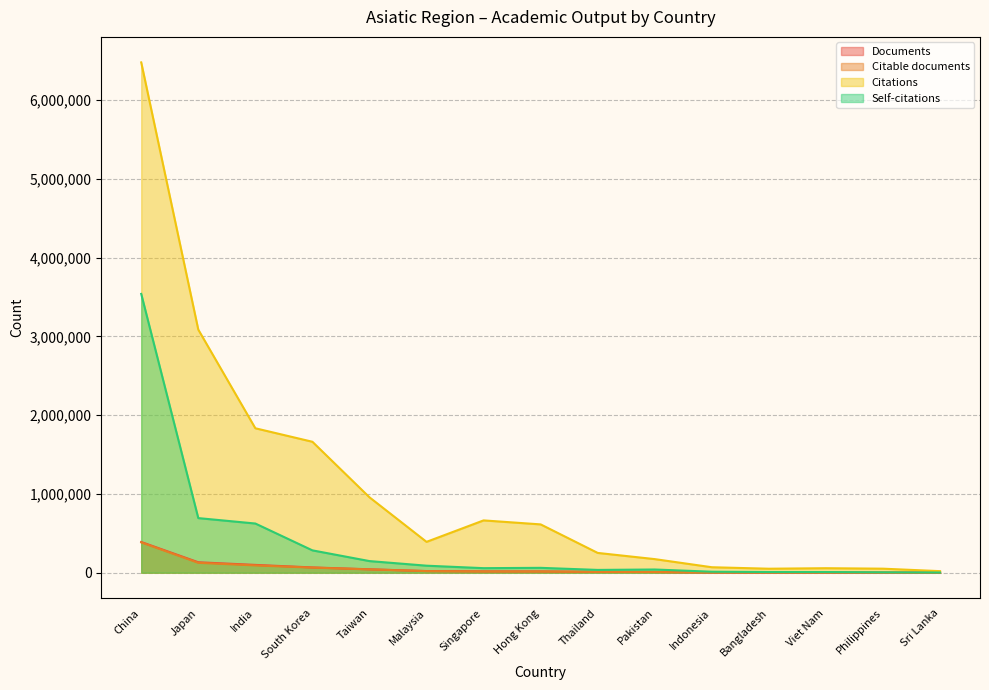

What is the label of the 8th point from the left?

Hong Kong